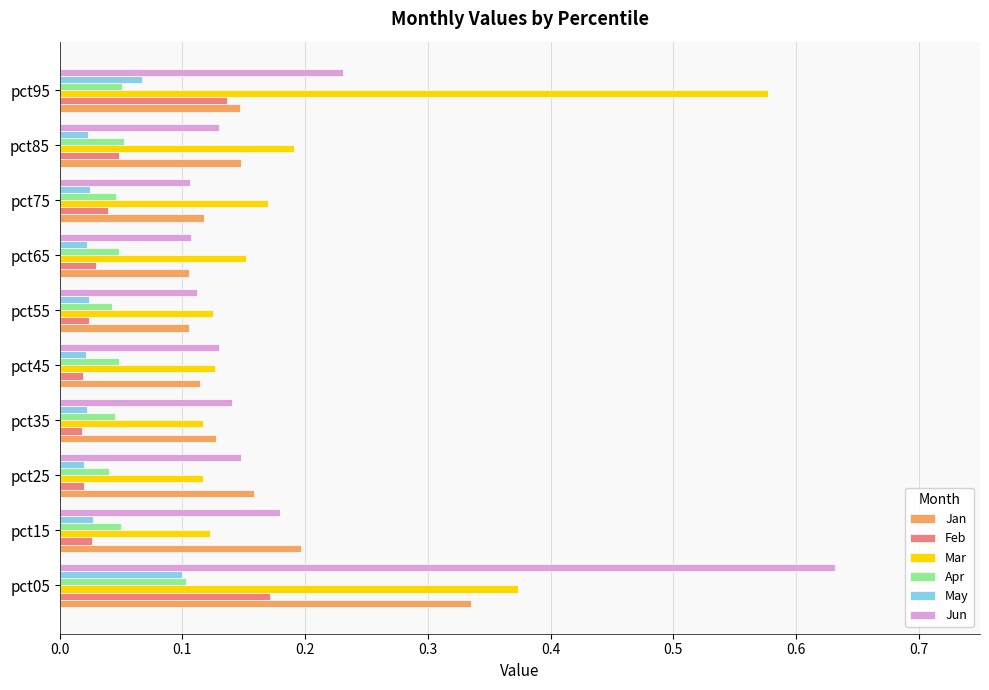

What is the total value across all series at pct05?

1.7